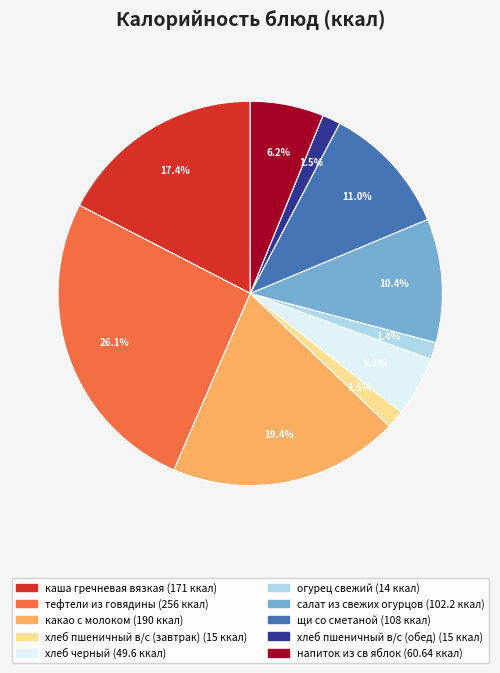

Does хлеб пшеничный в/с (обед) account for over 50% of the chart?

No